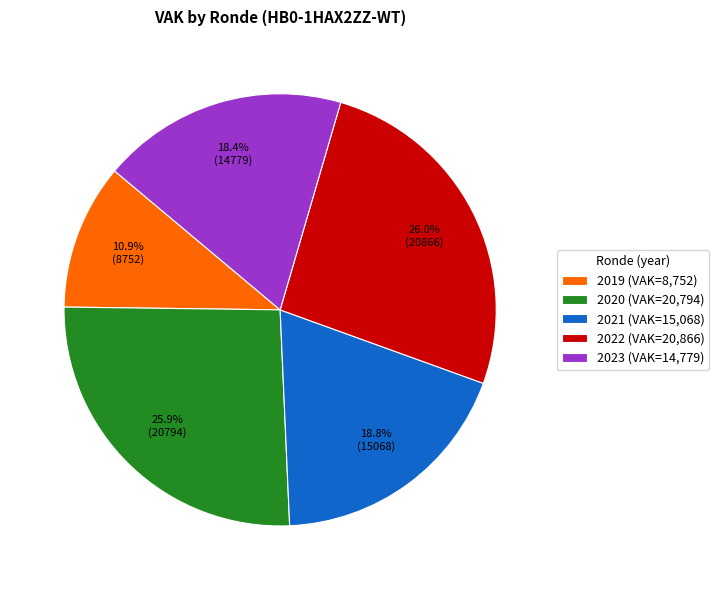

Do 2019 (VAK=8,752) and 2022 (VAK=20,866) together represent more than half of the pie?

No